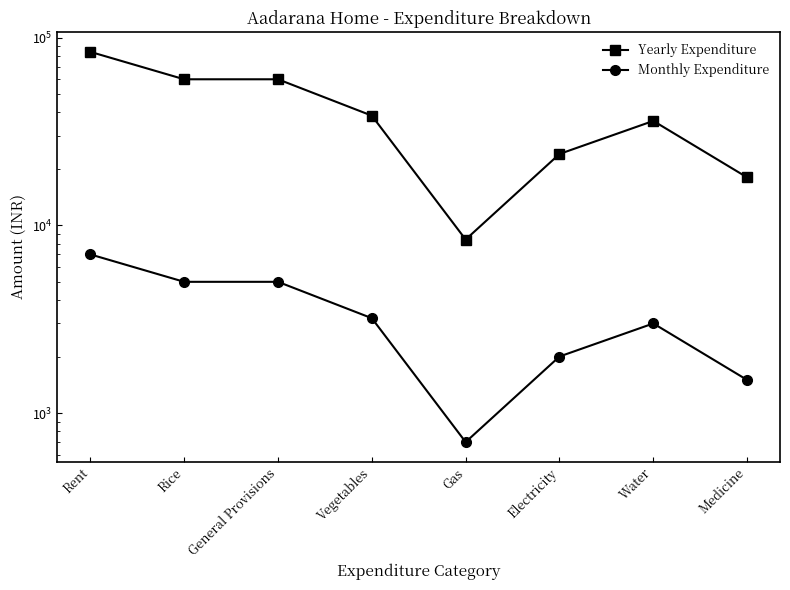

What is the sum of the Yearly Expenditure values at Vegetables and Water?

74400